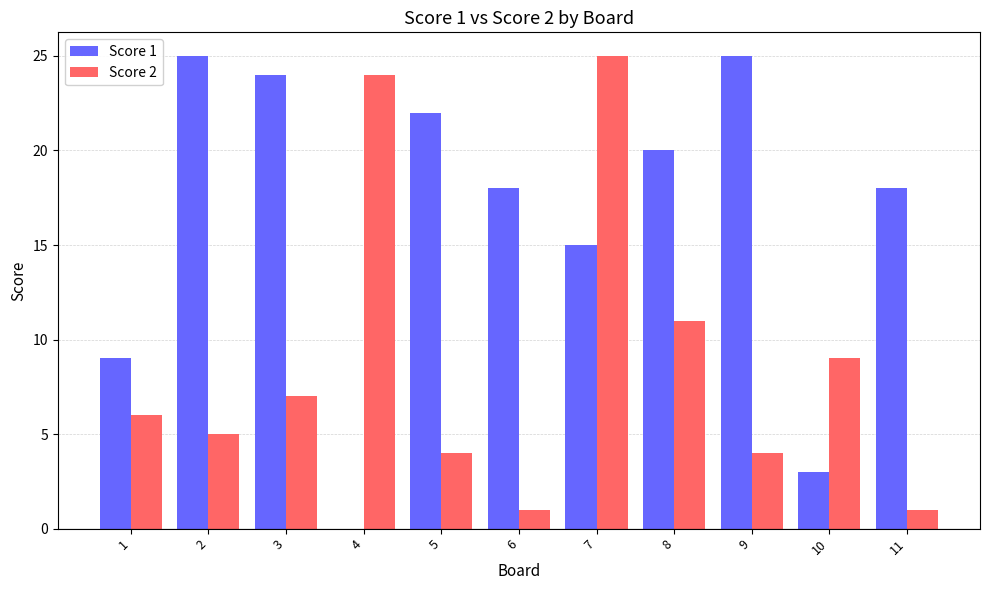

What is the sum of all Score 2 values?

97